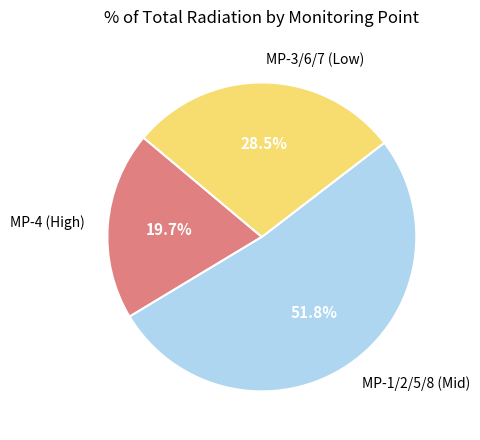

Count the number of slices in the pie.

3